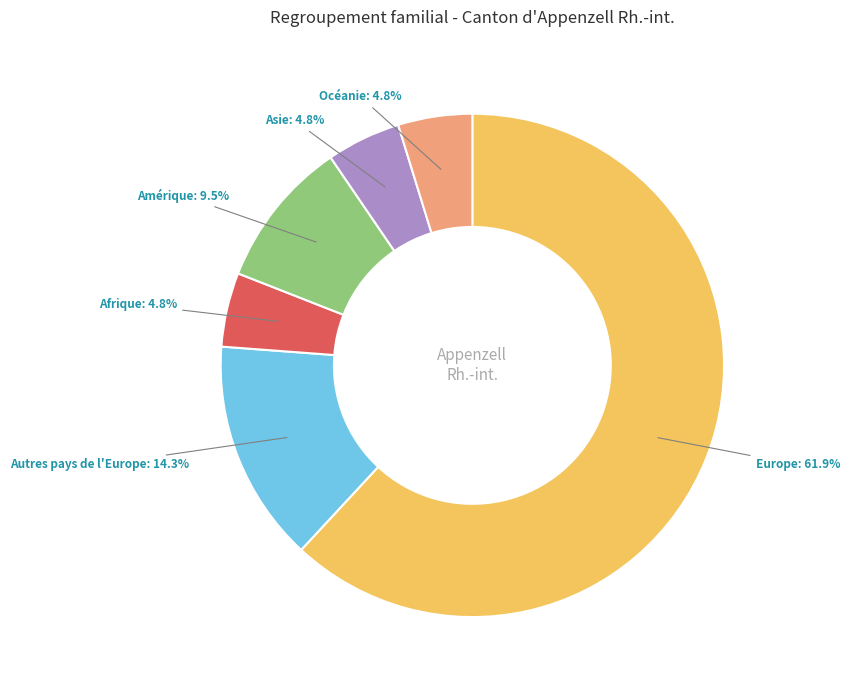

Count the number of slices in the pie.

6